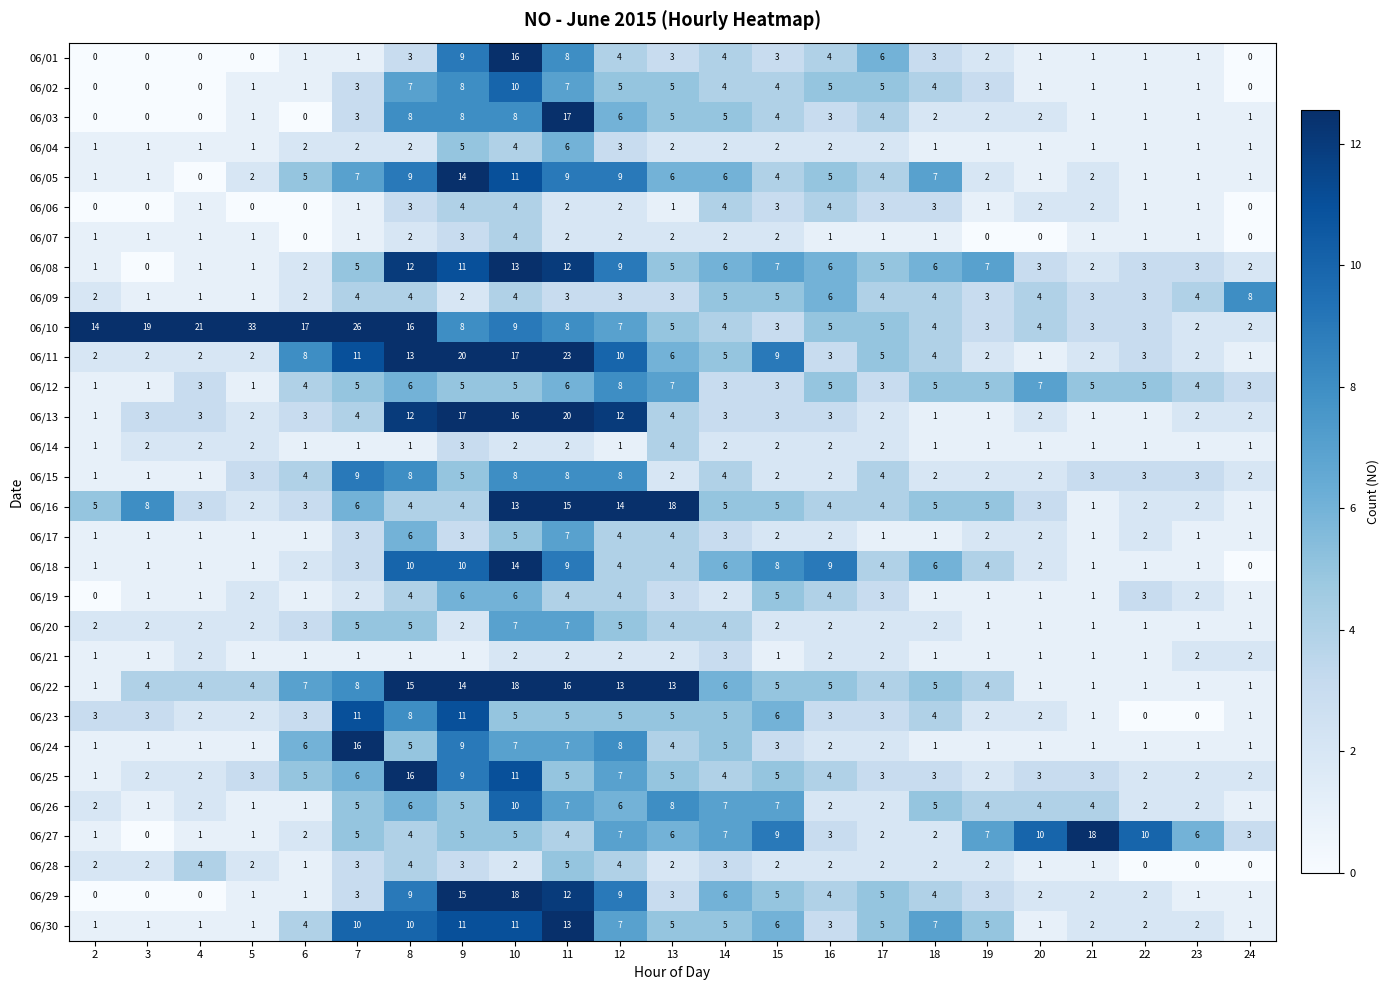

Where does the 06/01 series first go above 2?

8